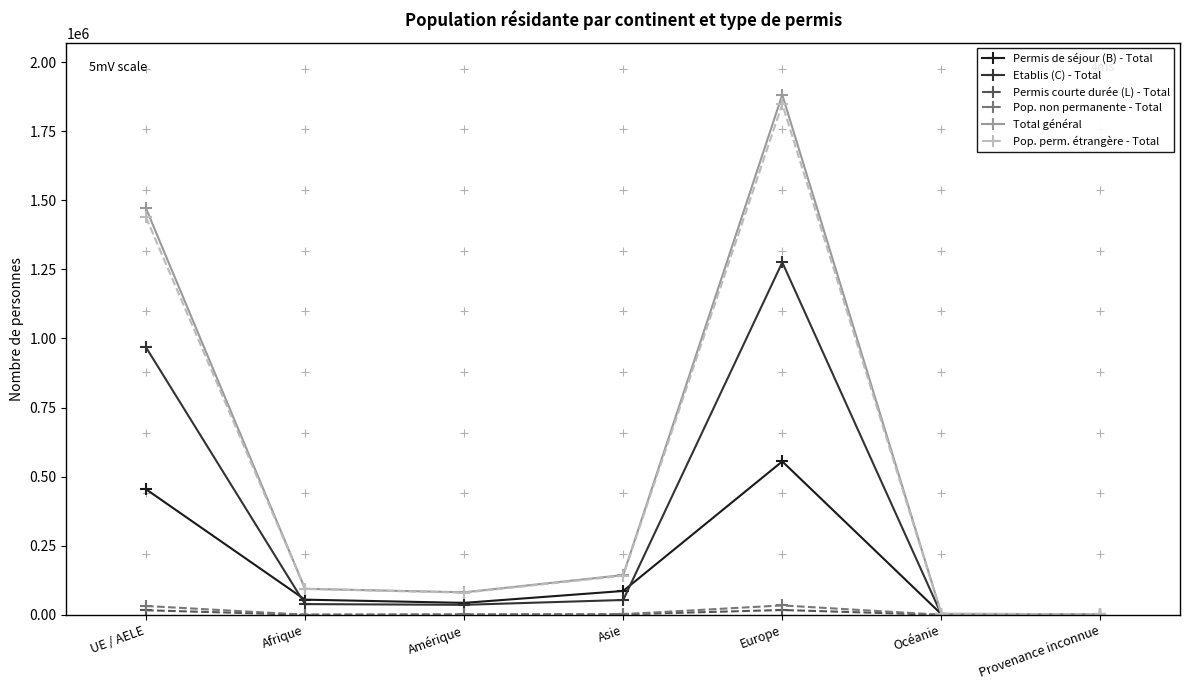

What is the difference between the maximum and minimum values in the Pop. perm. étrangère - Total series?

1845711